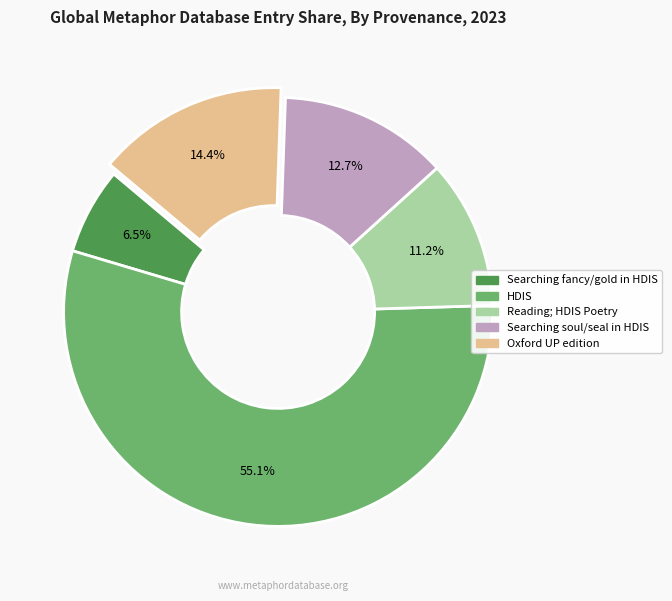

Is there a majority slice in this chart?

Yes